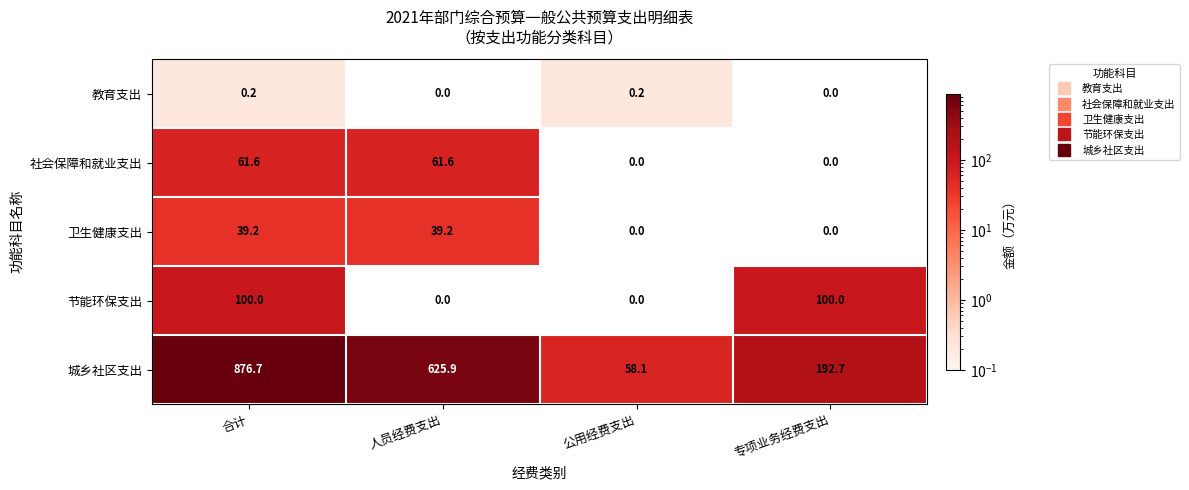

At which category is the sum across all series the highest?

合计